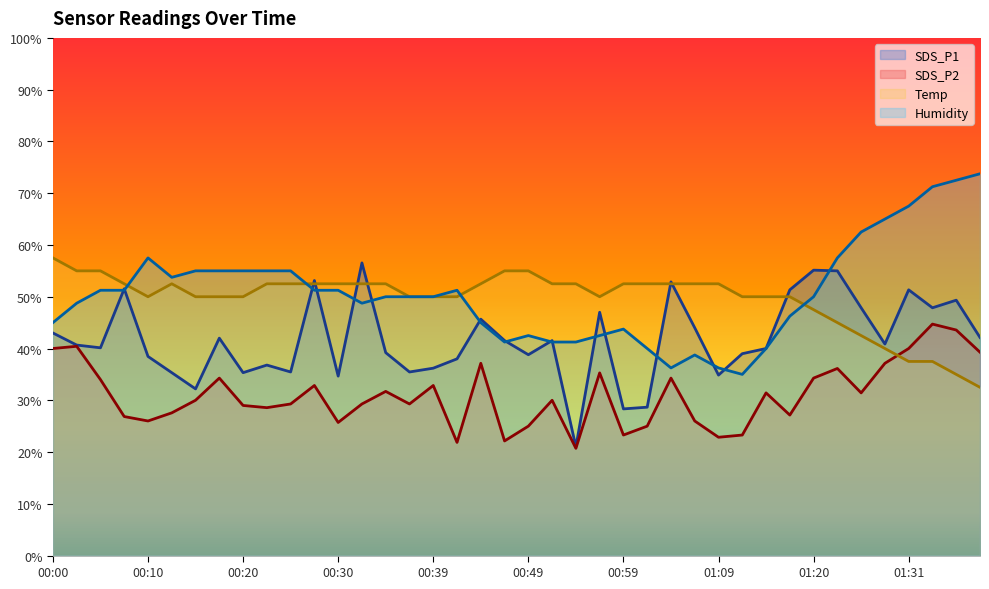

Reading left to right, list all the values displayed in this chart.

SDS_P1: 43.0	40.7	40.1	51.5	38.5	35.3	32.2	42.0	35.3	36.8	35.5	53.1	34.7	56.5	39.2	35.5	36.2	38.0	45.7	41.5	38.8	41.5	21.0	47.0	28.3	28.7	52.9	44.0	34.9	39.0	40.0	51.3	55.1	55.0	47.9	40.9	51.3	47.9	49.3	42.1
SDS_P2: 40.0	40.4	34.0	26.9	26.0	27.6	30.0	34.3	29.0	28.6	29.3	32.9	25.7	29.3	31.7	29.3	32.9	21.9	37.1	22.1	25.0	30.0	20.7	35.3	23.3	25.0	34.3	26.0	22.9	23.3	31.4	27.1	34.3	36.1	31.4	37.1	40.0	44.7	43.6	39.3
Temp: 57.5	55.0	55.0	52.5	50.0	52.5	50.0	50.0	50.0	52.5	52.5	52.5	52.5	52.5	52.5	50.0	50.0	50.0	52.5	55.0	55.0	52.5	52.5	50.0	52.5	52.5	52.5	52.5	52.5	50.0	50.0	50.0	47.5	45.0	42.5	40.0	37.5	37.5	35.0	32.5
Humidity: 45.0	48.7	51.2	51.2	57.5	53.7	55.0	55.0	55.0	55.0	55.0	51.2	51.2	48.7	50.0	50.0	50.0	51.2	45.0	41.2	42.5	41.2	41.2	42.5	43.7	40.0	36.2	38.7	36.2	35.0	40.0	46.2	50.0	57.5	62.5	65.0	67.5	71.2	72.5	73.7